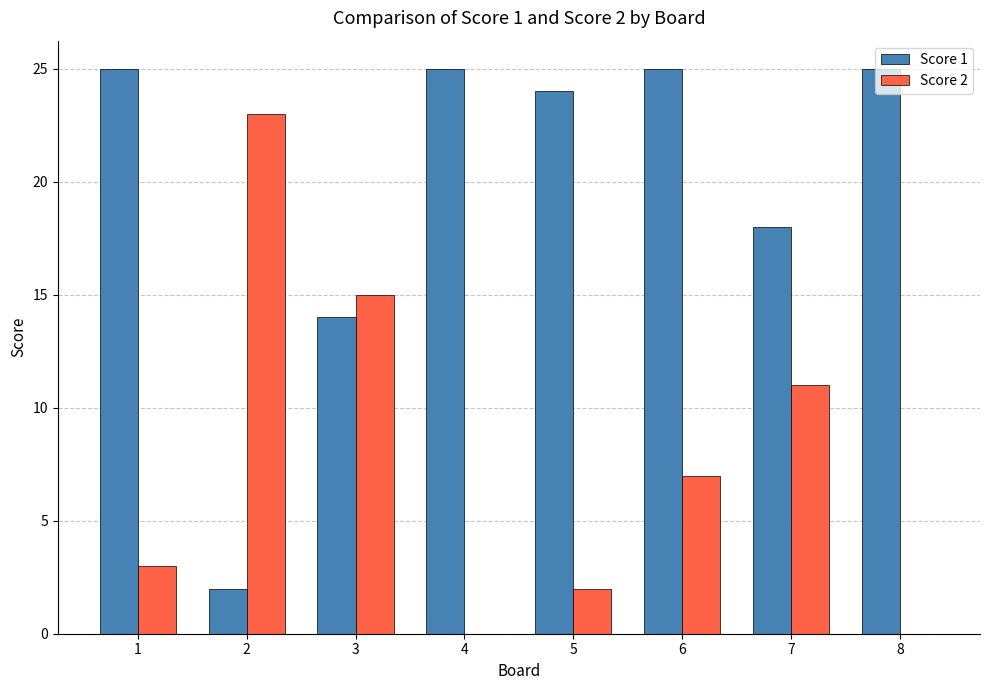

Between 7 and 8, which series saw the biggest shift?

Score 2